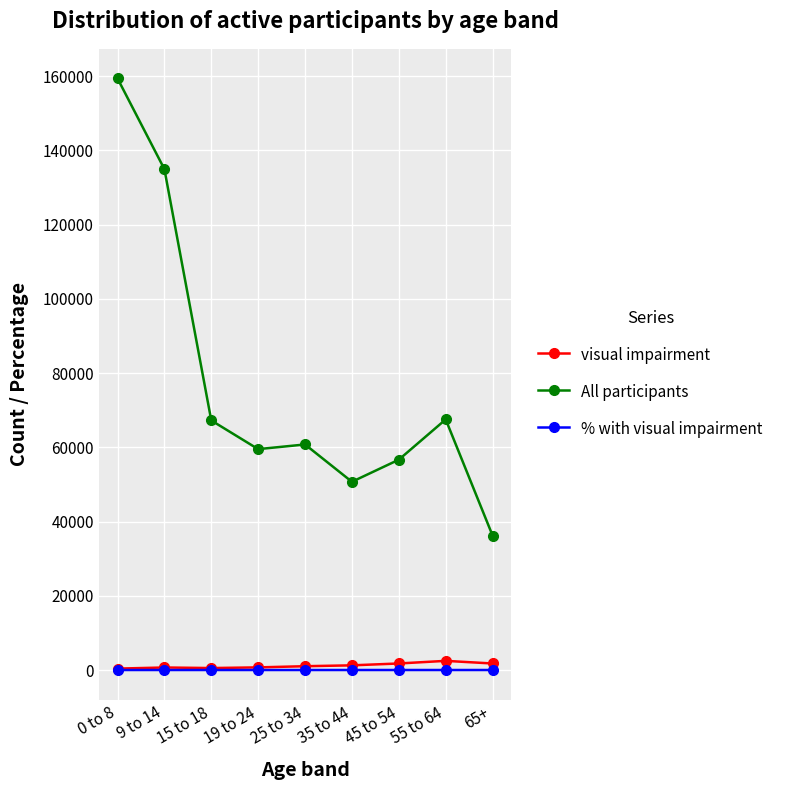

Which series changed the most between 19 to 24 and 65+?

All participants